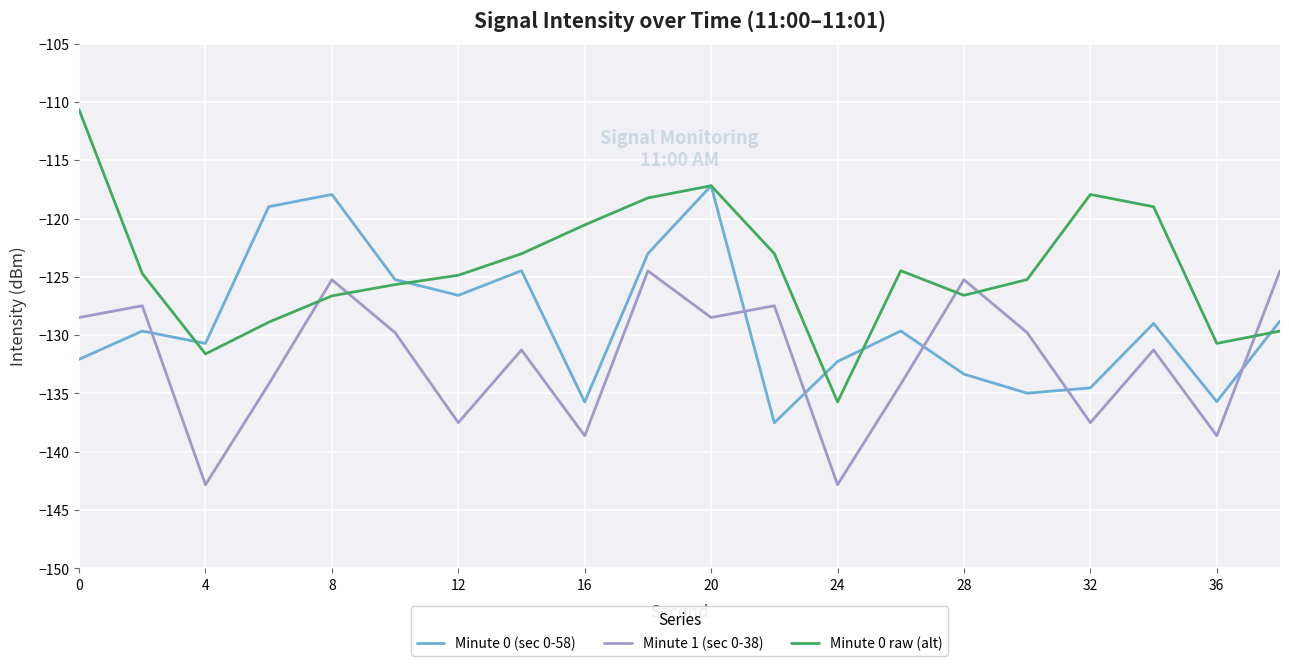

What is the greatest value displayed?

-110.7